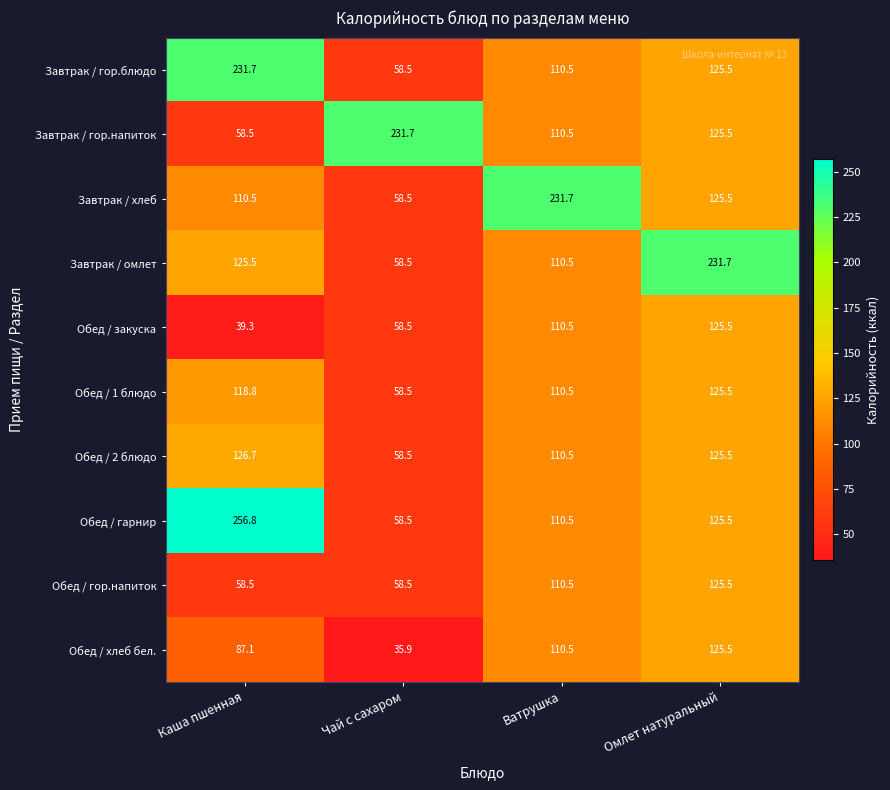

Is it true that Обед / гор.напиток equals 24.8 at Чай с сахаром?

False